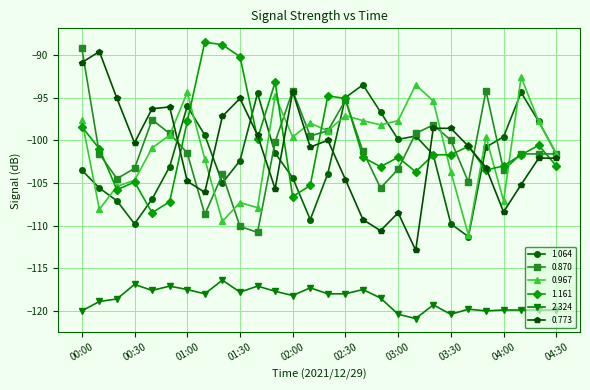

What is the value of the 0.773 point at the 28th from the left?

-102.1